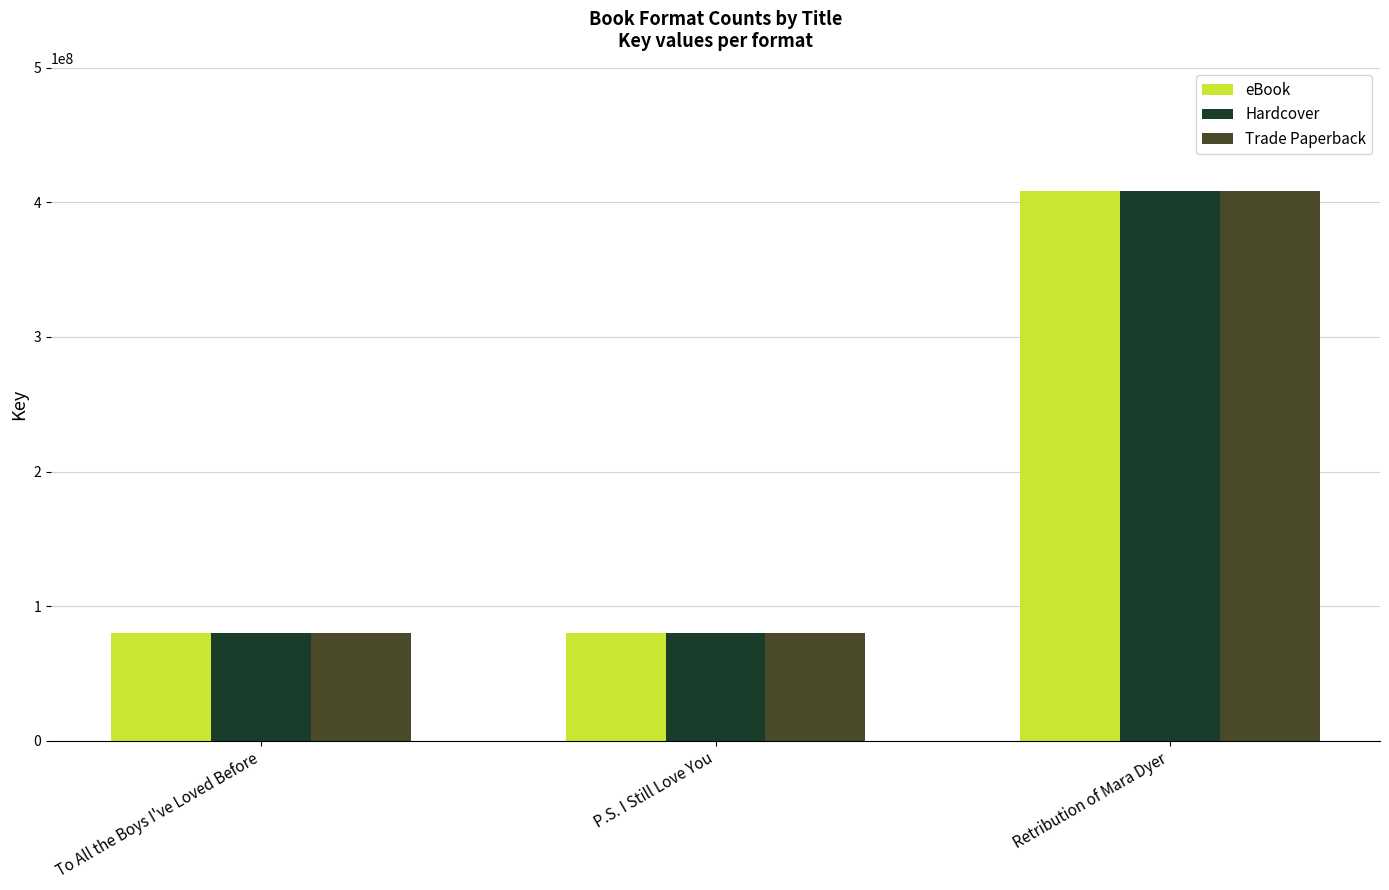

What is the total value across all series at P.S. I Still Love You?

240292860